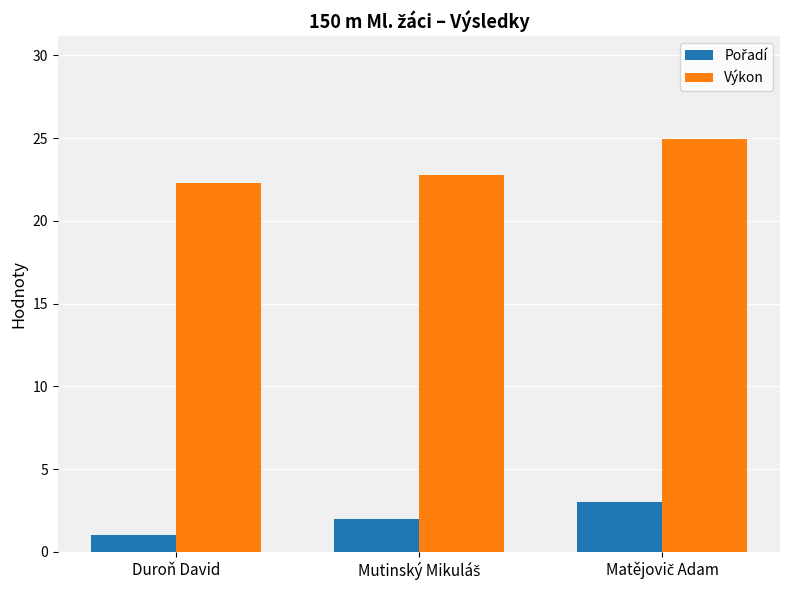

What is the difference between the maximum and second lowest values in the Výkon series?

2.1